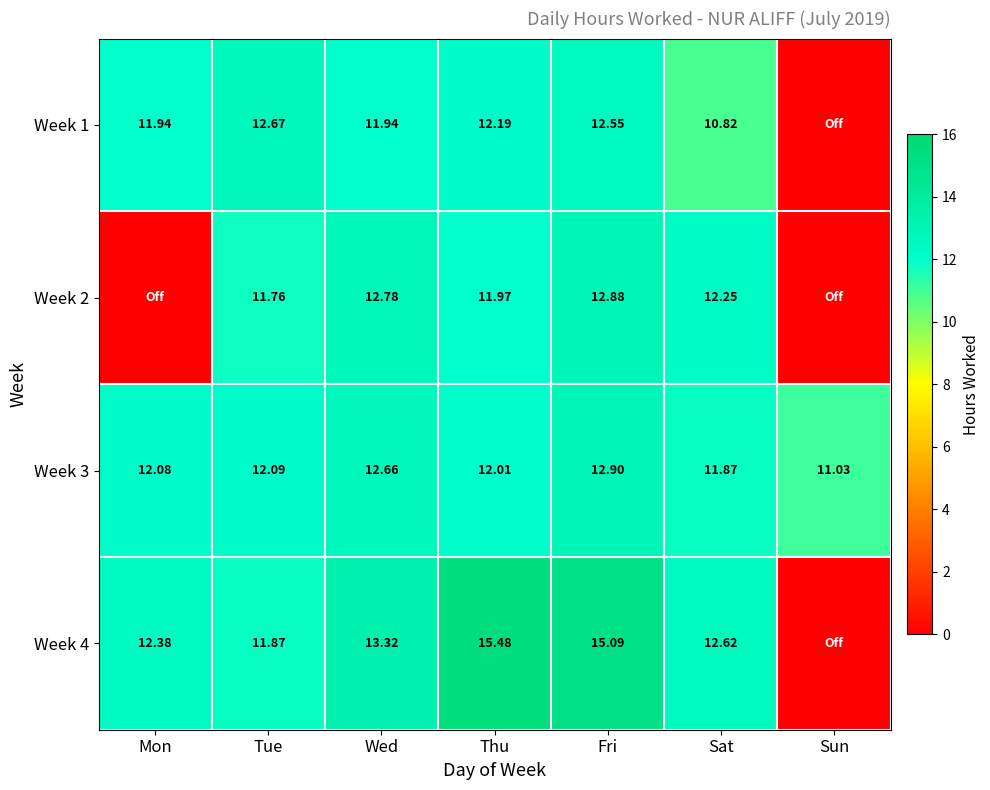

Where is Week 3 nearest to the value 11?

Sun